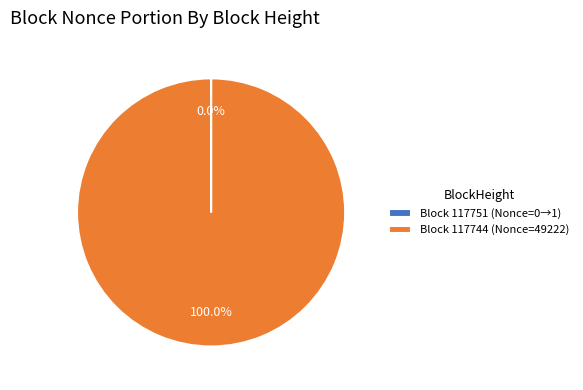

Does any single category account for the majority?

Yes